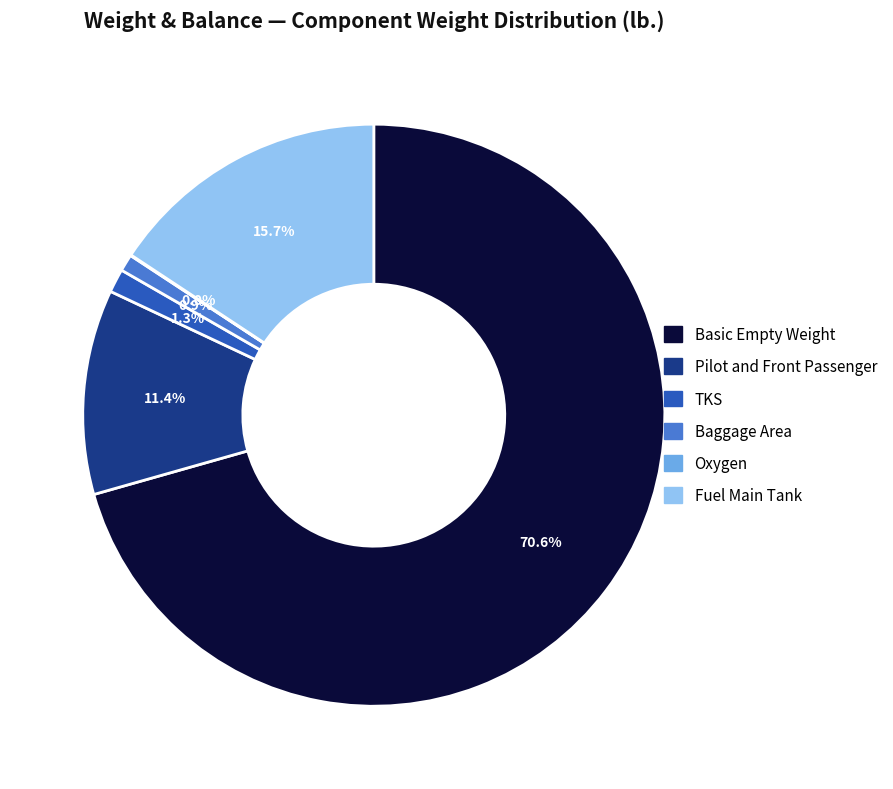

Is there any slice that represents more than half of the pie?

Yes